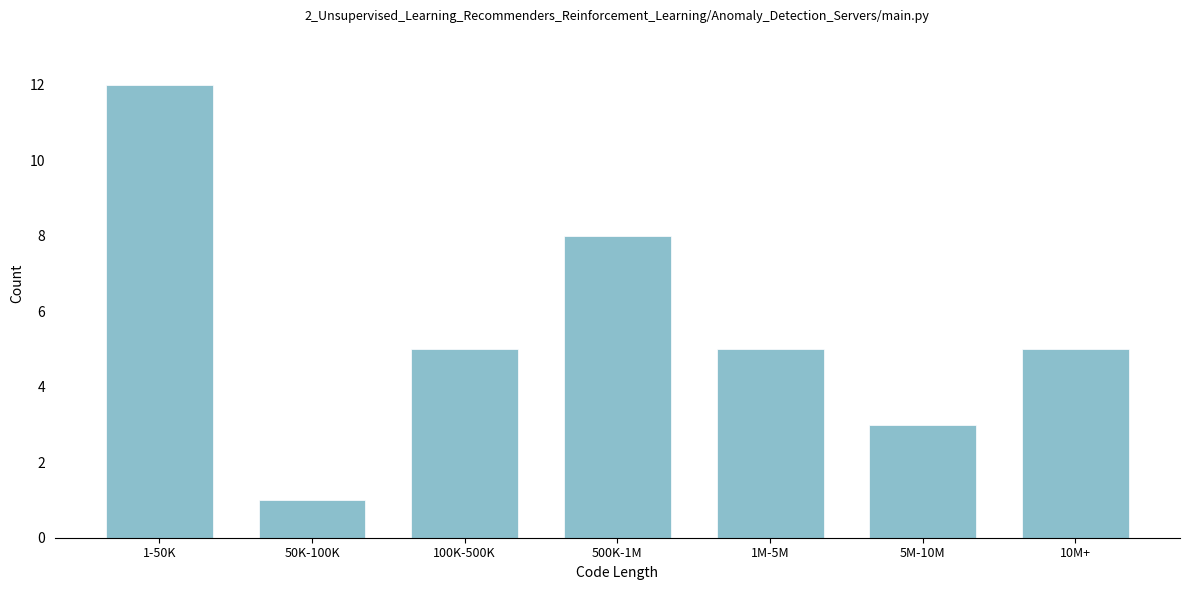

Reading left to right, transcribe all the data shown in this chart.

1-50K=12	50K-100K=1	100K-500K=5	500K-1M=8	1M-5M=5	5M-10M=3	10M+=5